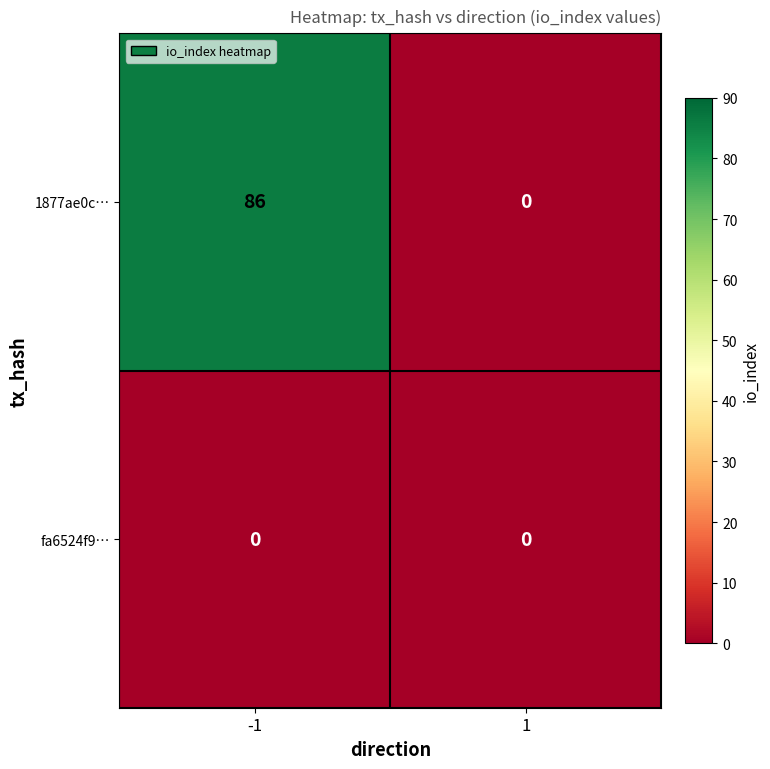

The 1877ae0c… series shows 86 at -1. True or false?

True